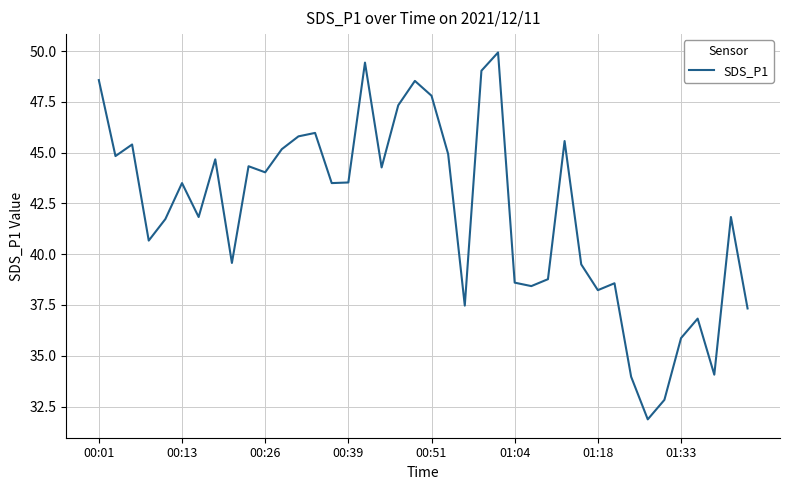

What is the smallest value displayed?

31.9